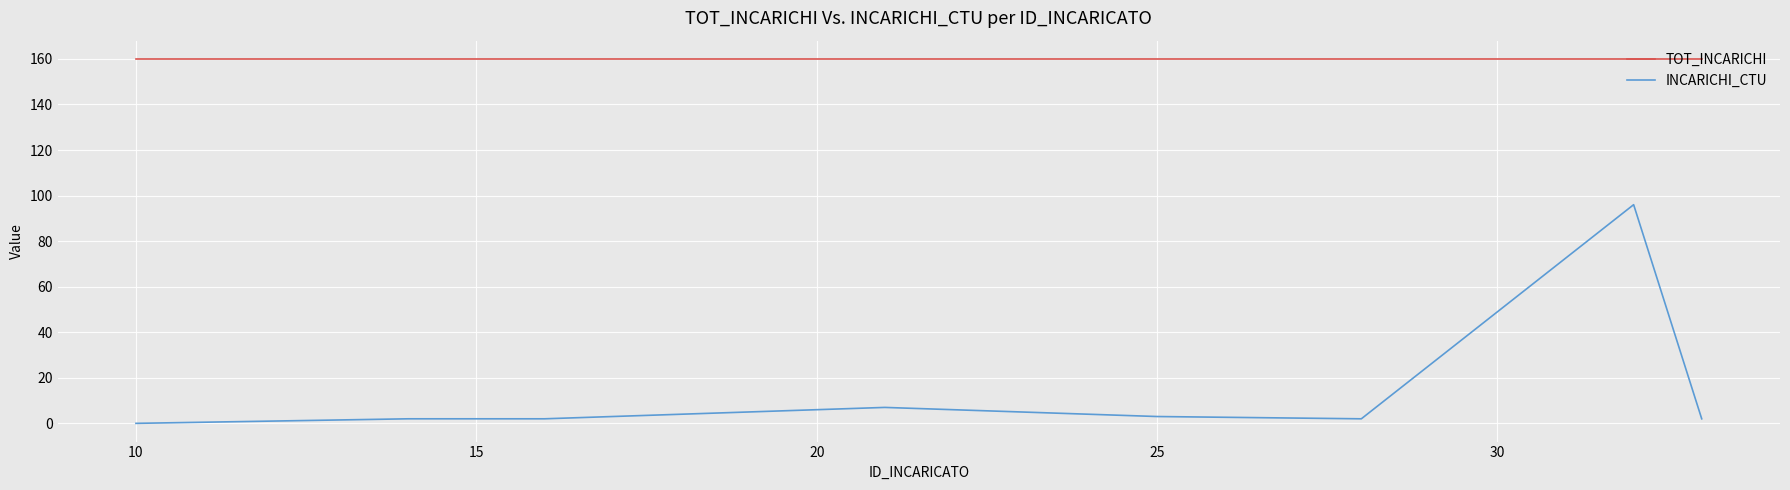

What is the difference between the maximum and minimum values in the INCARICHI_CTU series?

96